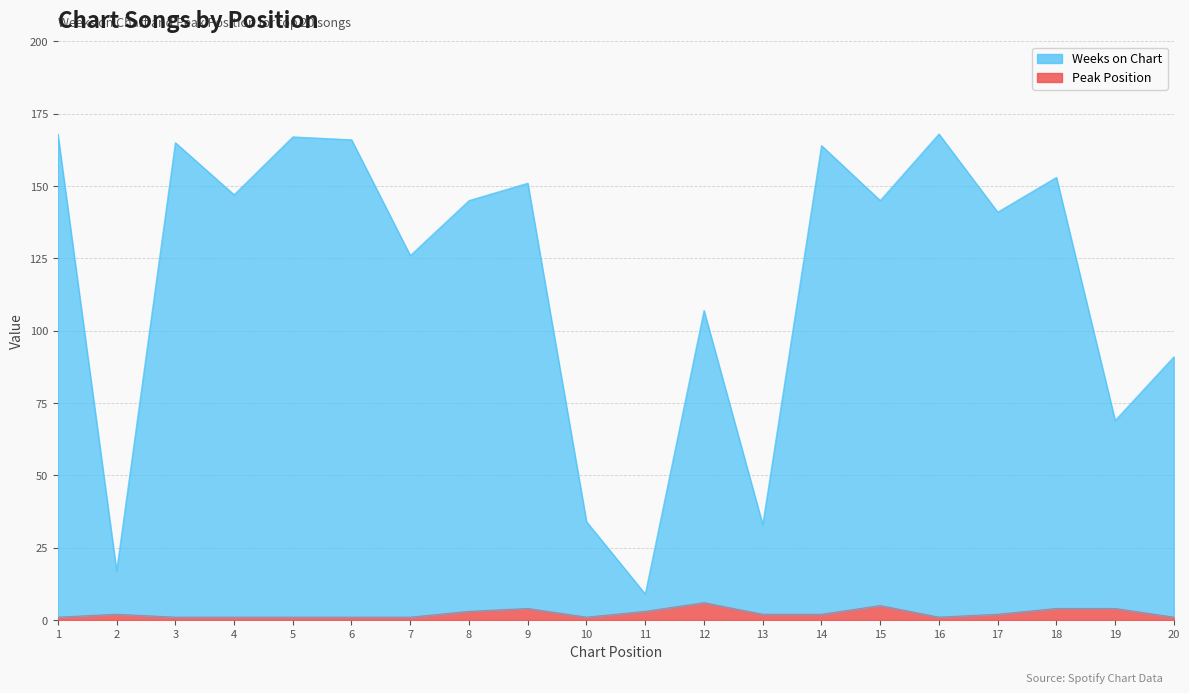

At 20, list the series in order from largest to smallest.

Weeks on Chart, Peak Position